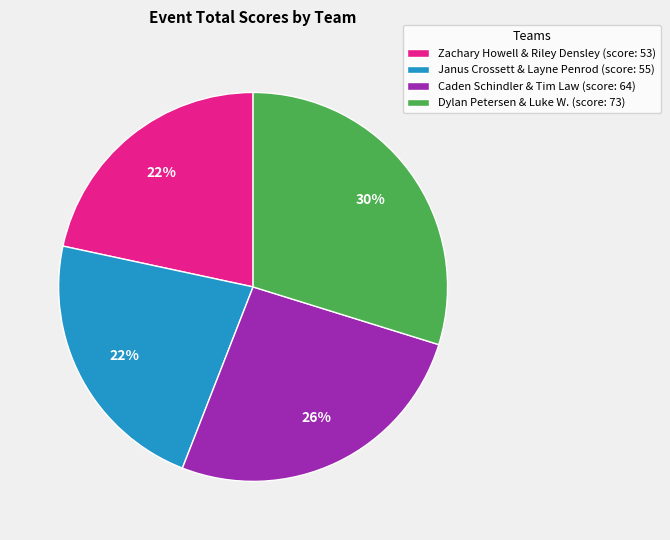

Does Caden Schindler & Tim Law represent more than half of the total?

No